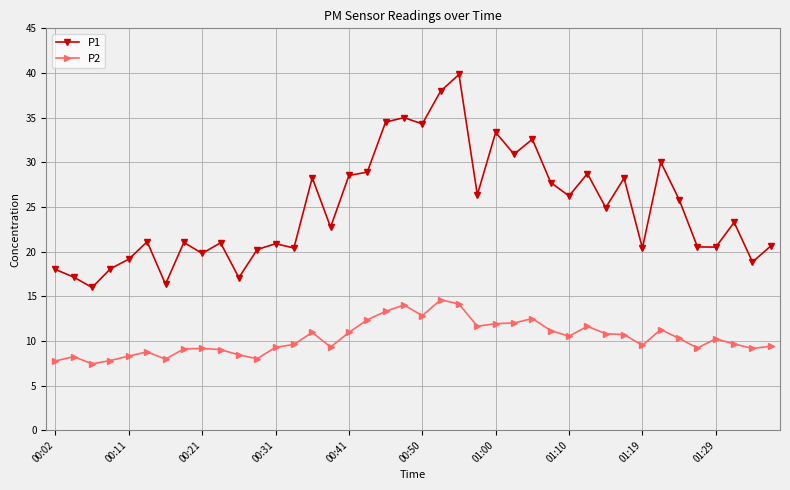

True or false: P2 and P1 intersect in this chart.

False